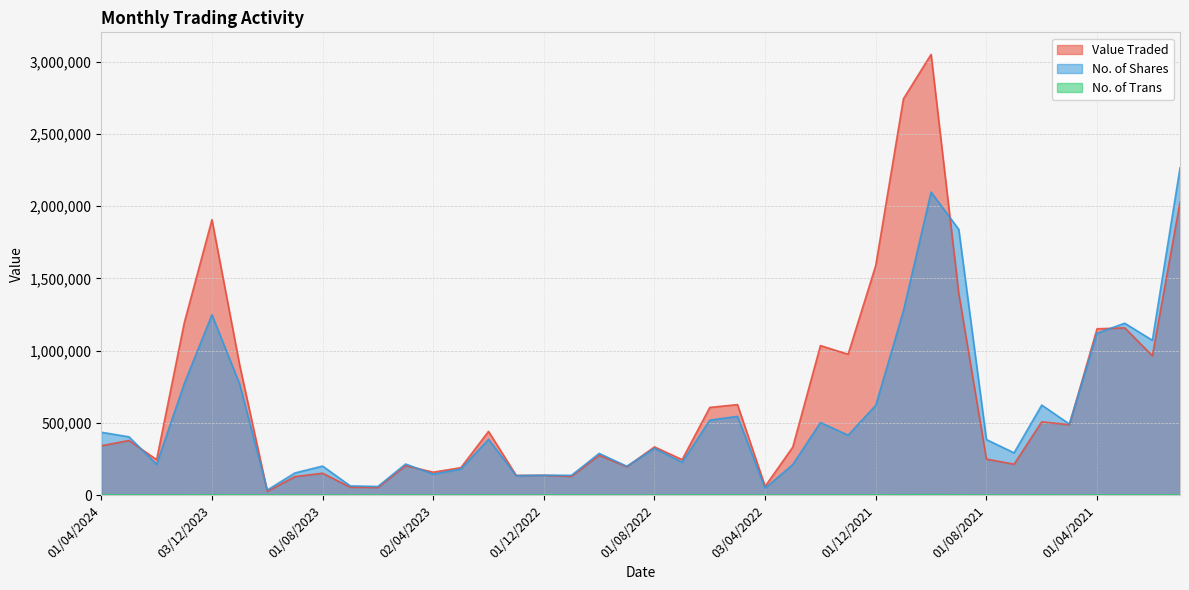

What is the label of the 34th point from the left?

01/07/2021